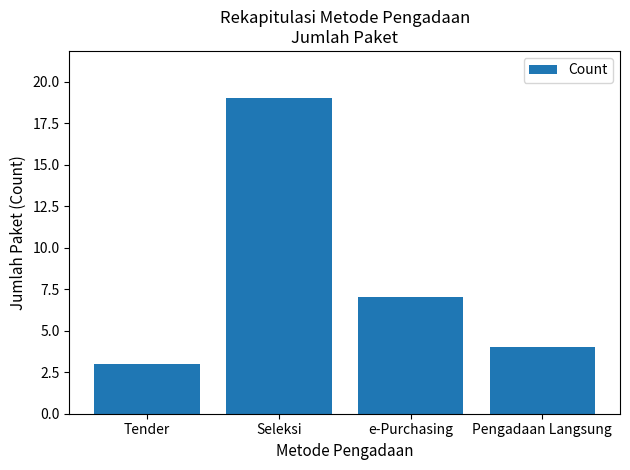

Reading right to left, list all the values displayed in this chart.

4	7	19	3